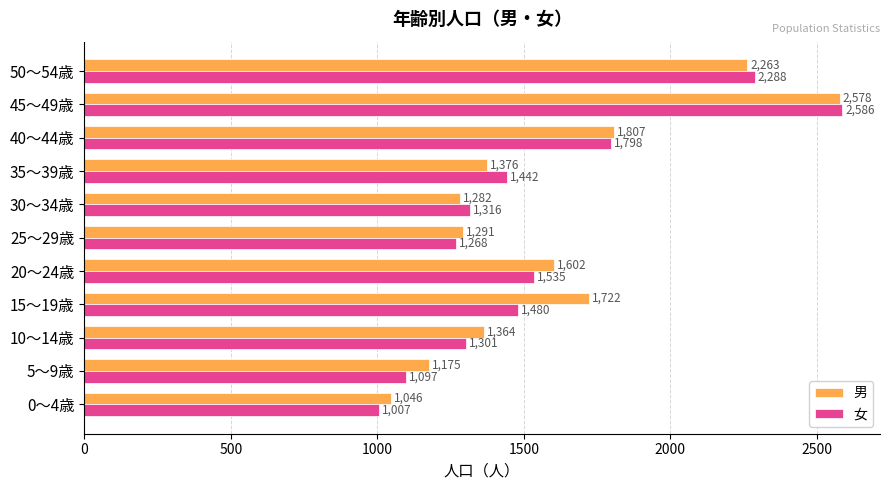

Rank the categories by 男 value from lowest to highest.

0～4歳, 5～9歳, 30～34歳, 25～29歳, 10～14歳, 35～39歳, 20～24歳, 15～19歳, 40～44歳, 50～54歳, 45～49歳